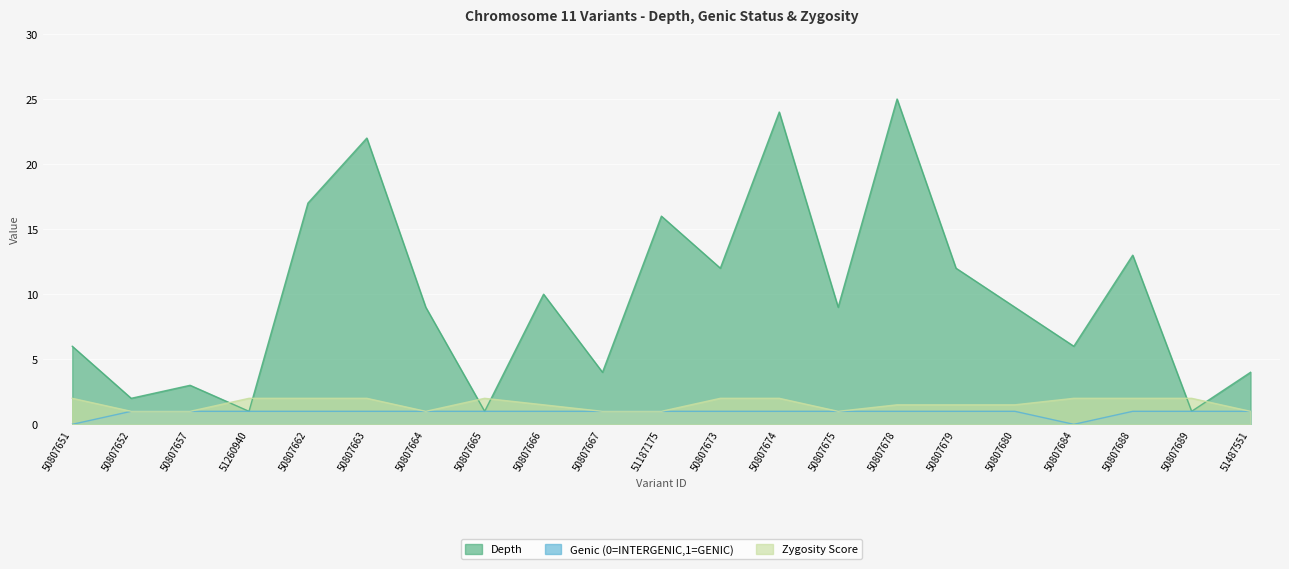

At which label does Genic (0=INTERGENIC,1=GENIC) reach its minimum?

50807651